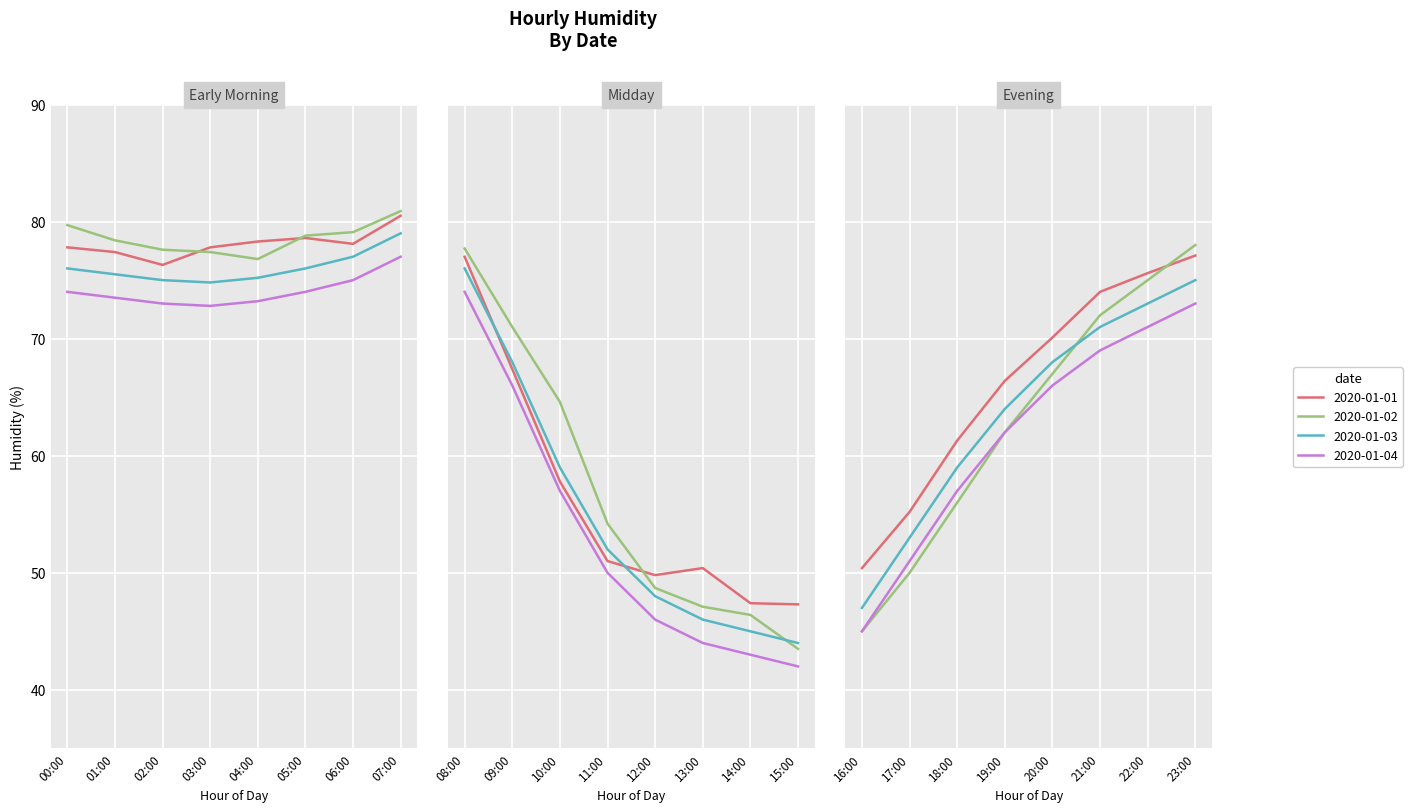

Which series has the largest total across all categories?

2020-01-01